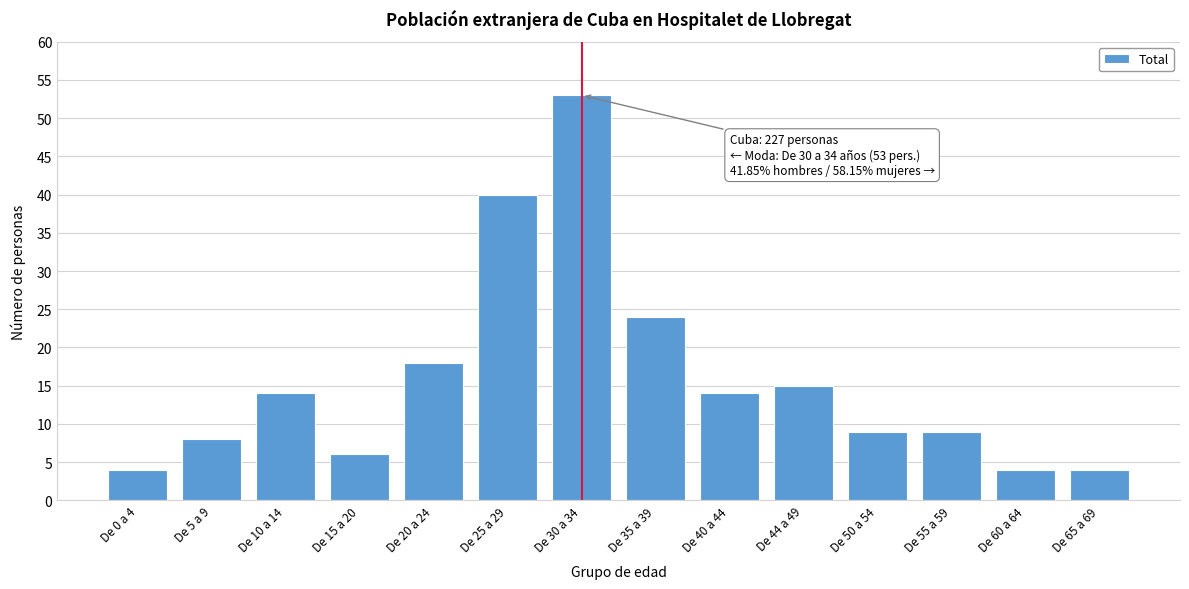

Reading left to right, what are all the values shown in this chart?

4	8	14	6	18	40	53	24	14	15	9	9	4	4